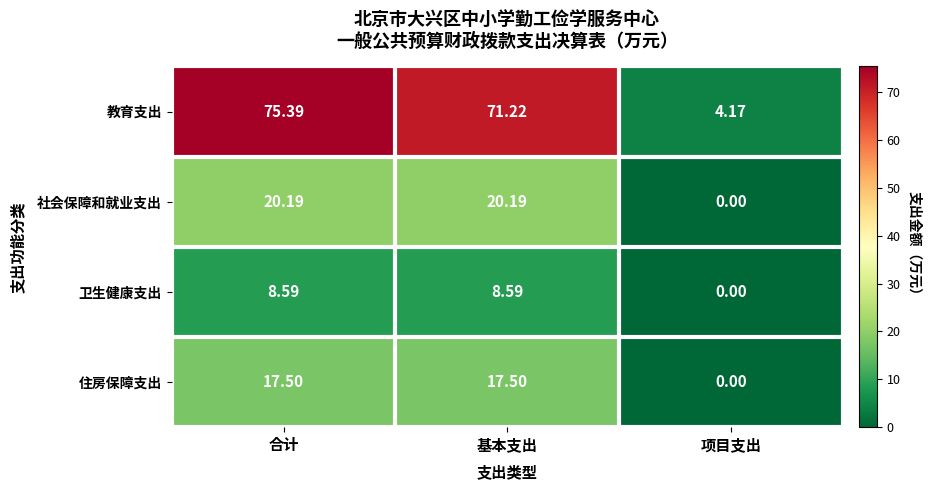

Rank the series at 基本支出 from lowest to highest value.

卫生健康支出, 住房保障支出, 社会保障和就业支出, 教育支出